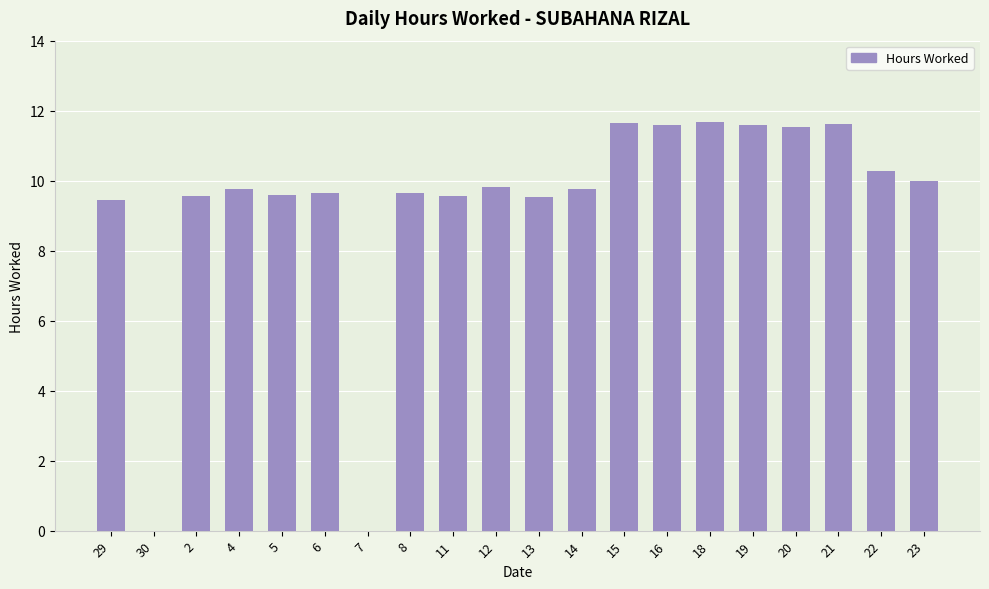

True or false: the data shows 11.5 at 20.

True